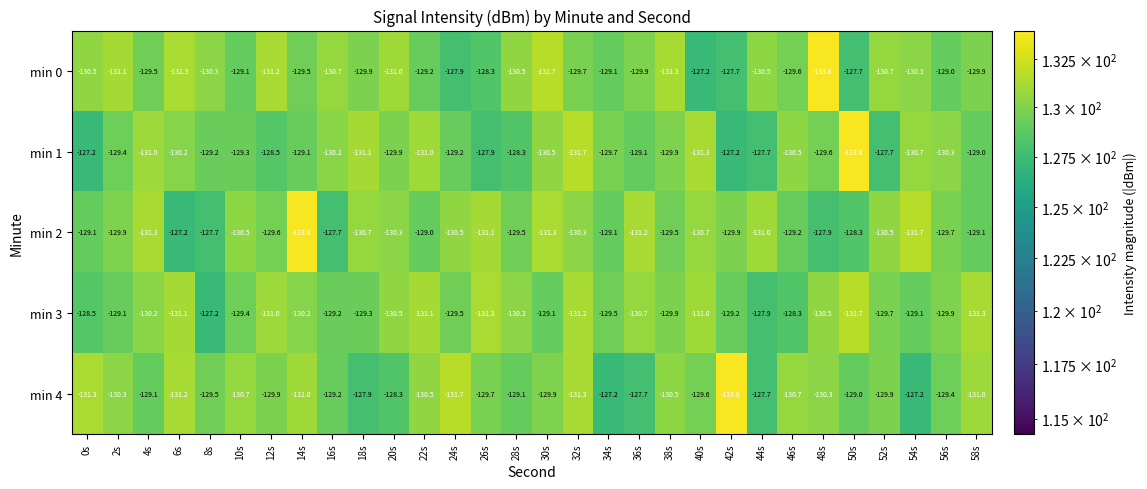

The value of min 3 at 14s is -130.2. True or false?

True